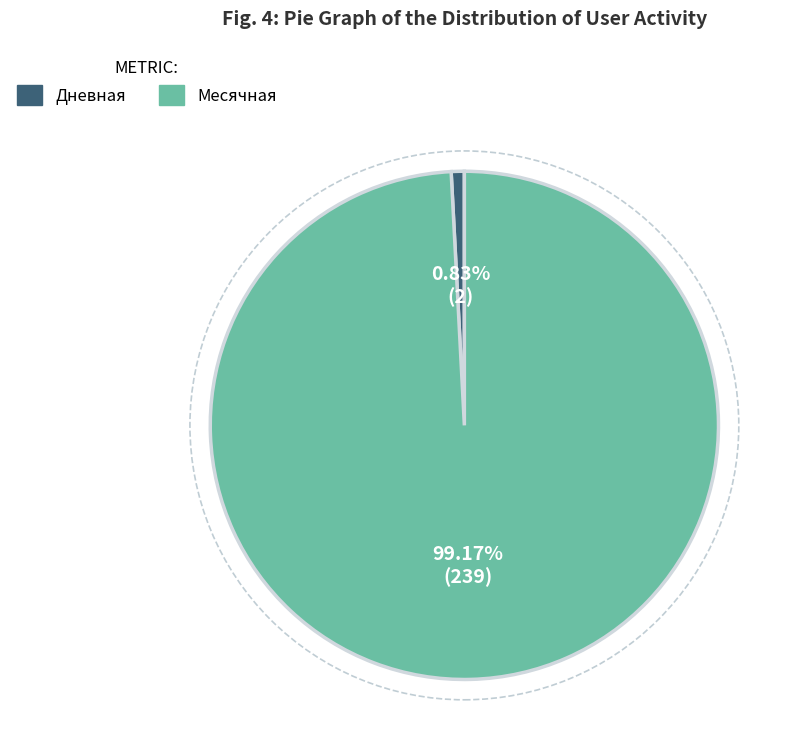

Which has a higher value, Месячная or Дневная?

Месячная